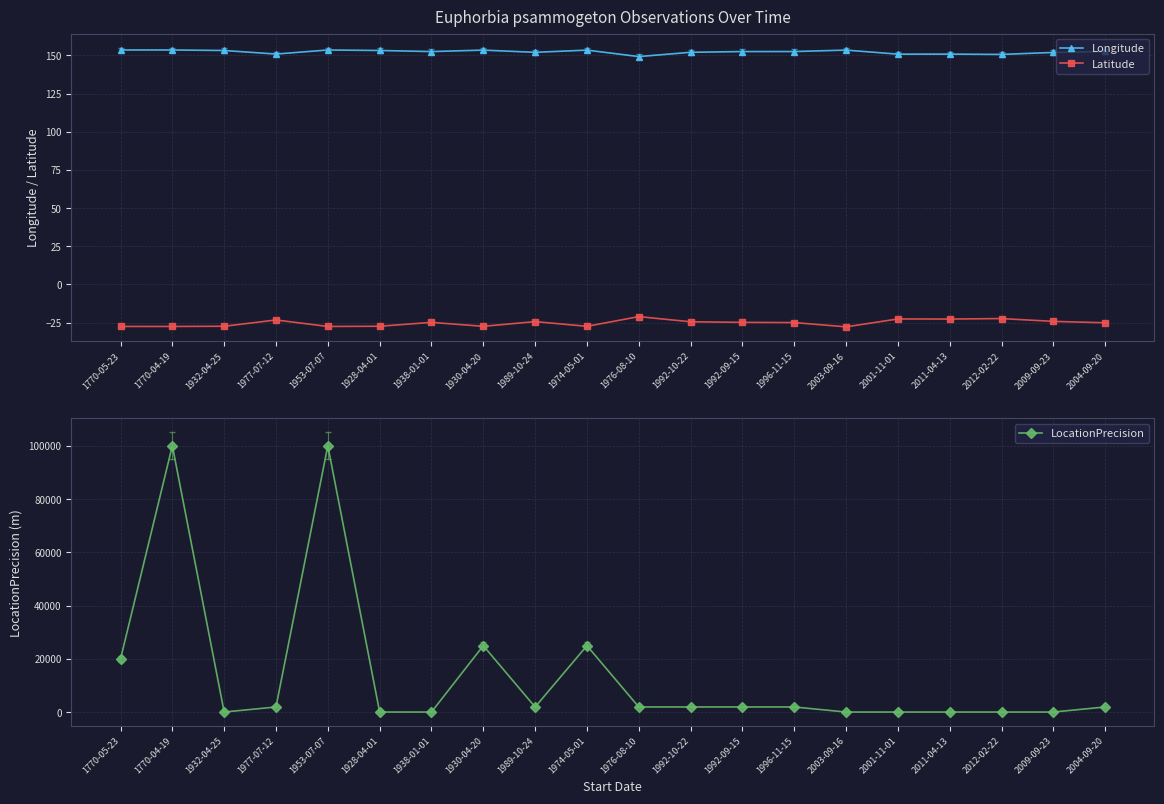

True or false: Latitude and Longitude intersect in this chart.

False